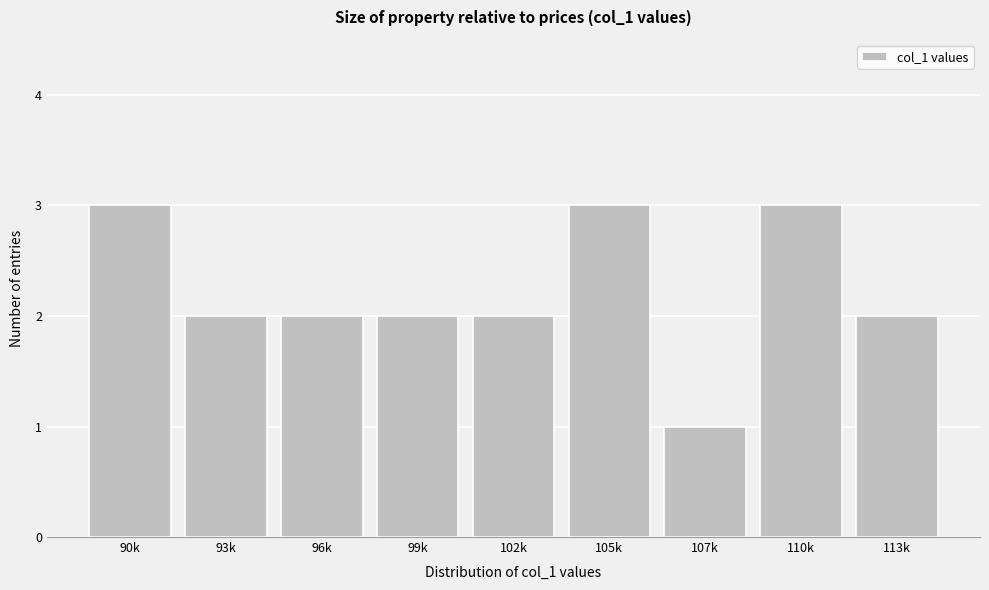

Reading left to right, transcribe all the data shown in this chart.

90k=3	93k=2	96k=2	99k=2	102k=2	105k=3	107k=1	110k=3	113k=2